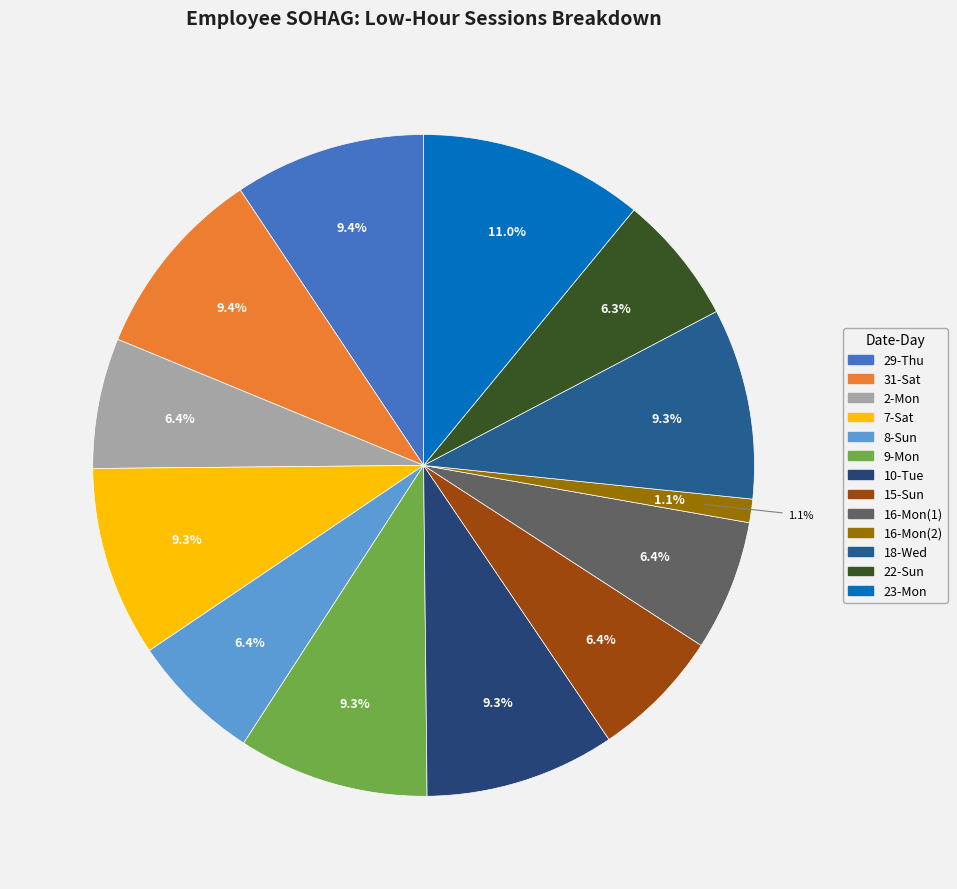

How many segments does this pie chart have?

13